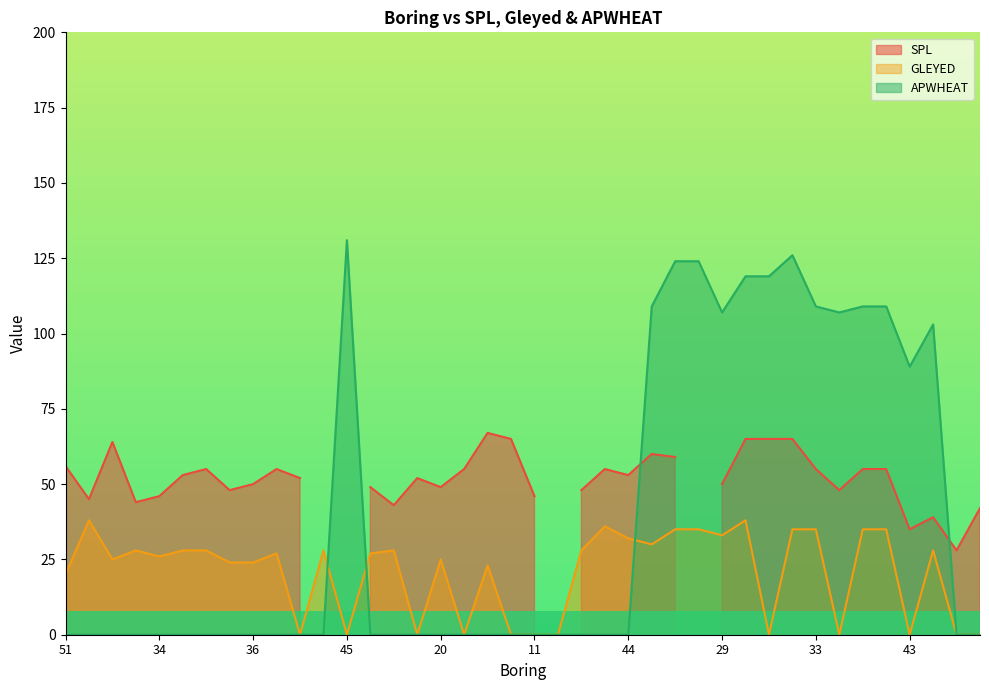

Which label corresponds to the smallest value in the chart?

27